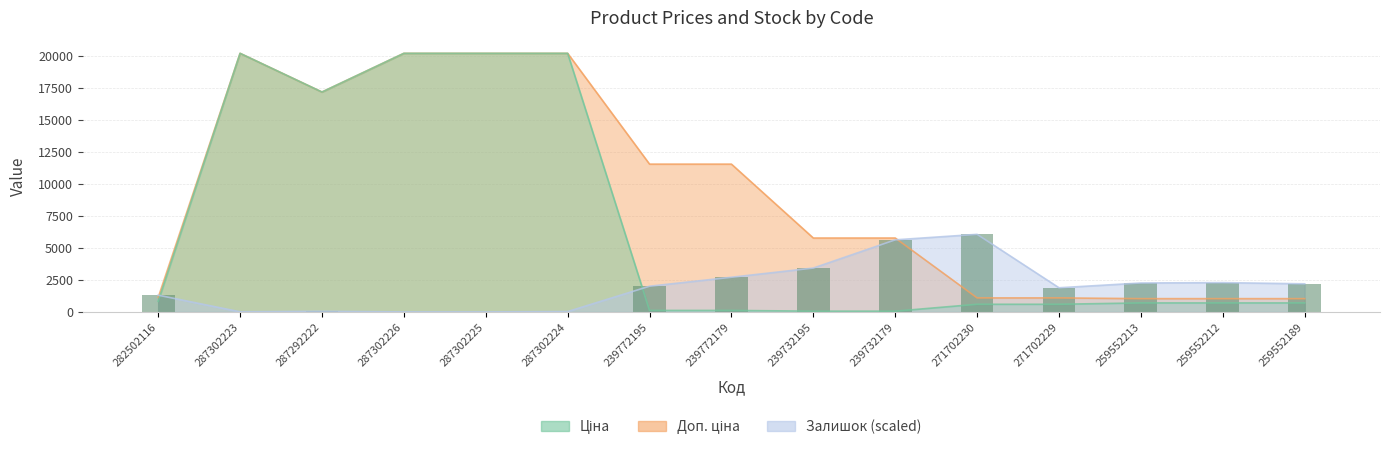

Is the value of Ціна at 287302224 greater than the value of Залишок at 287302223?

Yes